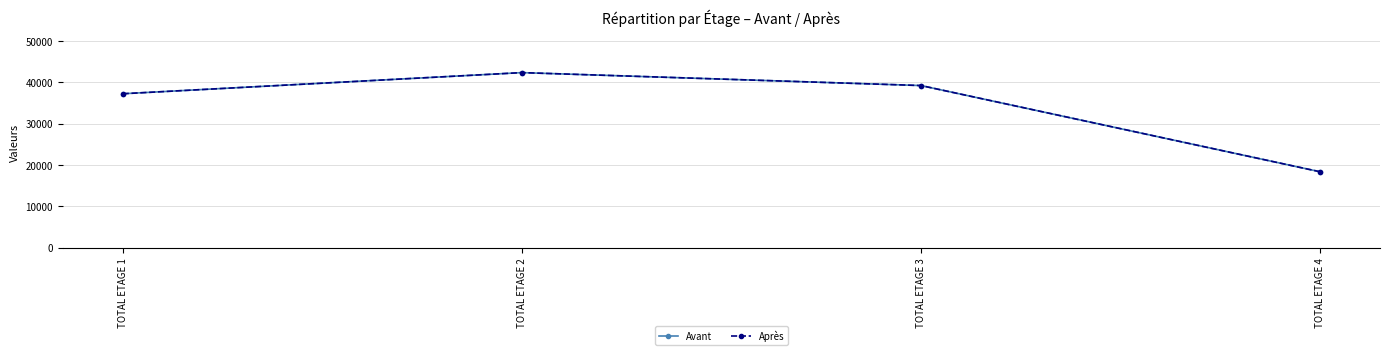

What is the value of the Avant point at the 2nd from the left?

42383